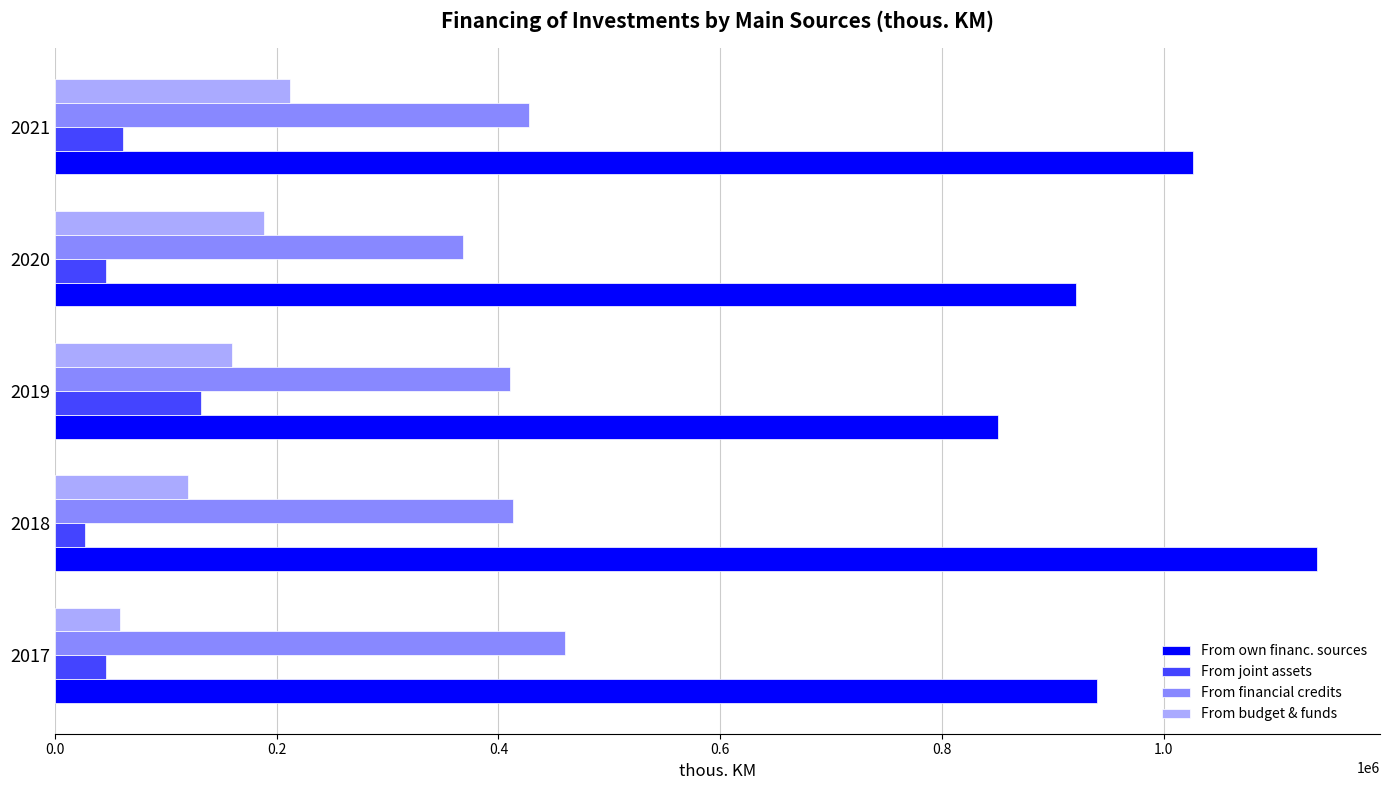

At which label does From joint assets reach its minimum?

2018